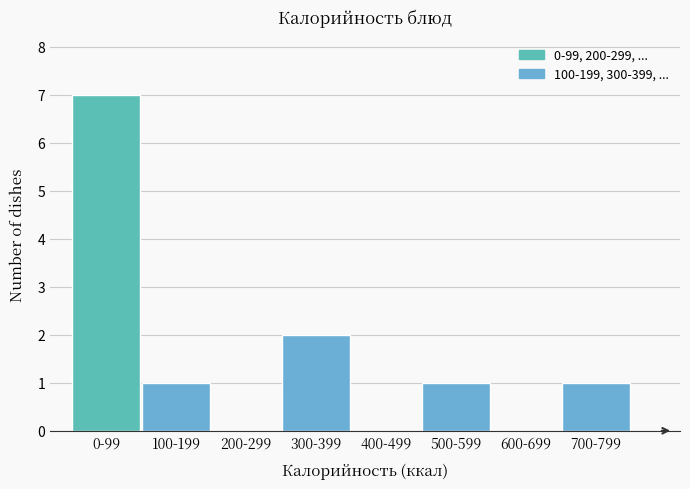

Reading left to right, list all the values displayed in this chart.

0-99=7	100-199=1	200-299=0	300-399=2	400-499=0	500-599=1	600-699=0	700-799=1